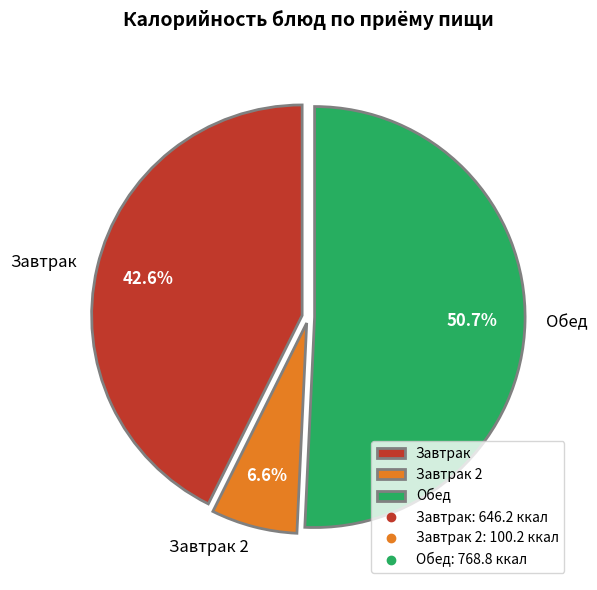

Which slice is the smallest?

Завтрак 2